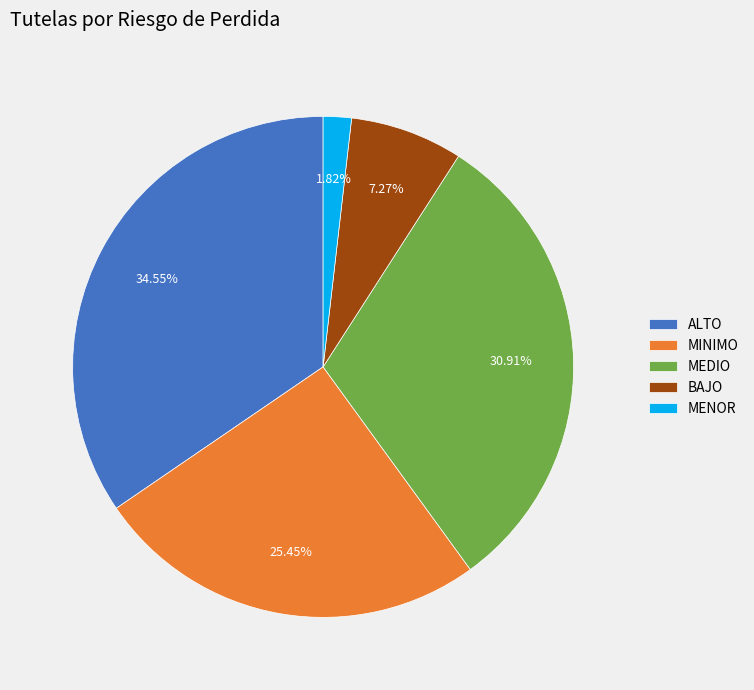

What is the largest slice in the pie chart?

ALTO